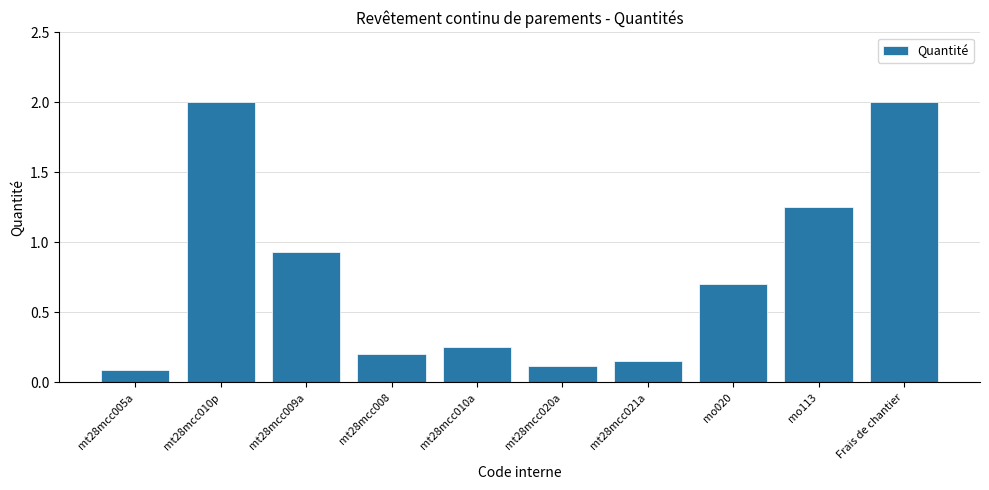

What is the change in value from mt28mcc010p to mt28mcc020a?

-1.9